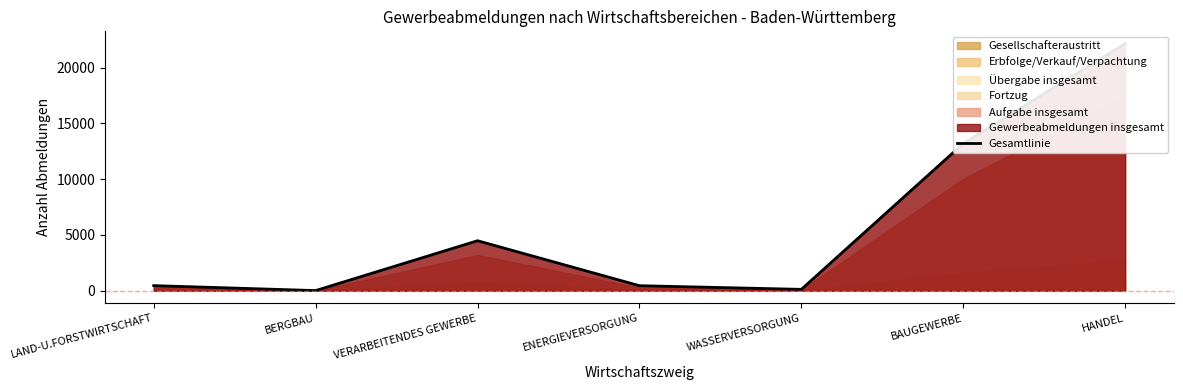

List the labels in order of value, smallest first.

BERGBAU, WASSERVERSORGUNG, ENERGIEVERSORGUNG, LAND-U.FORSTWIRTSCHAFT, VERARBEITENDES GEWERBE, BAUGEWERBE, HANDEL